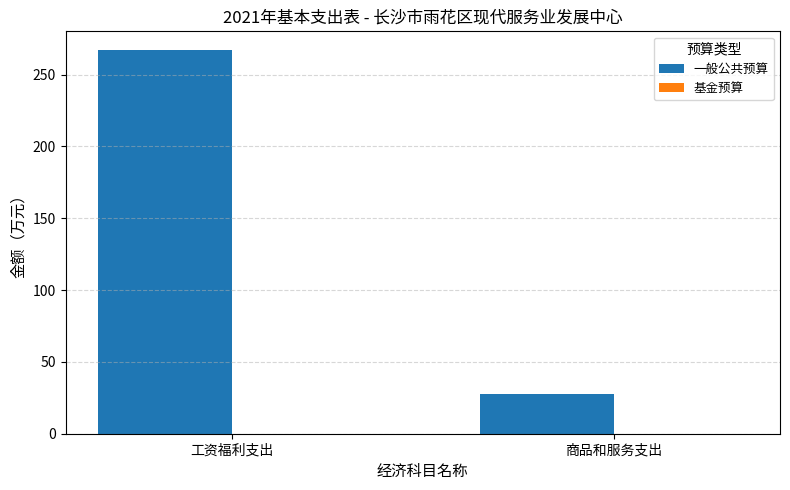

What is the label of the 1st bar from the left?

工资福利支出